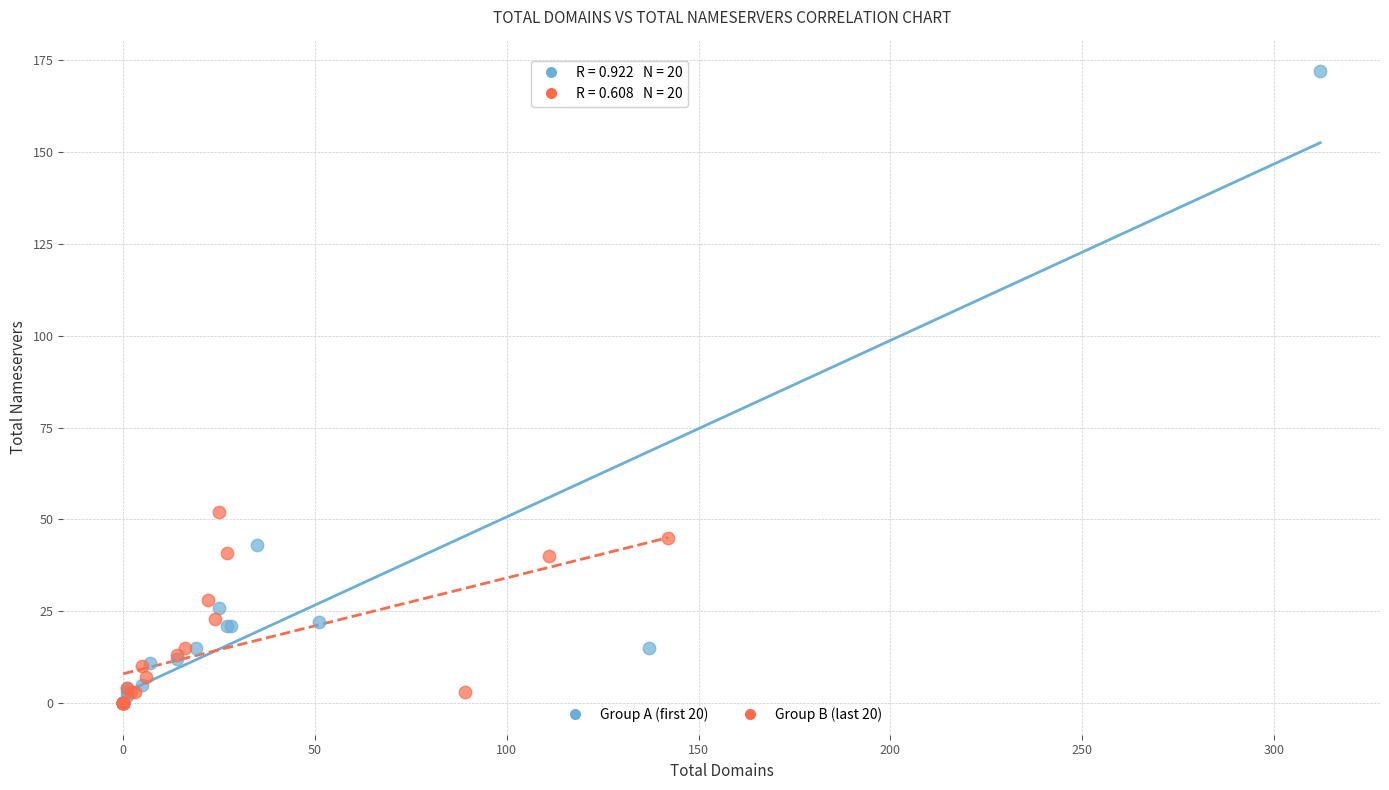

Which series contains the highest Y value?

Group A (first 20)